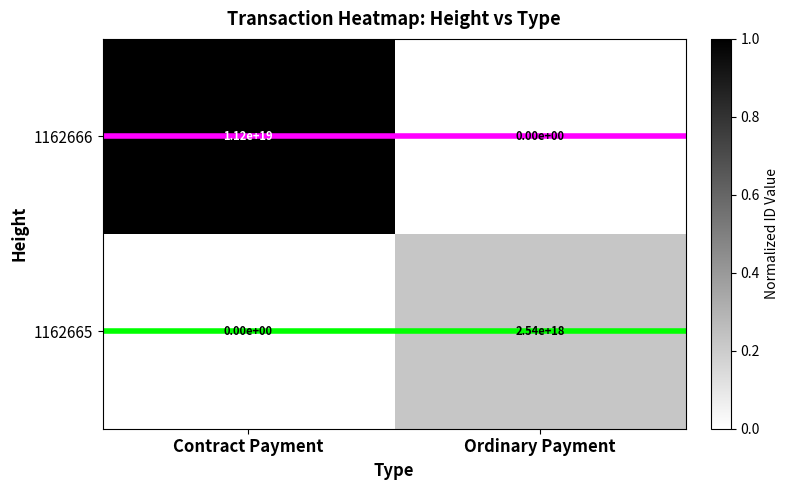

Between Contract Payment and Ordinary Payment, which series saw the biggest shift?

1162666